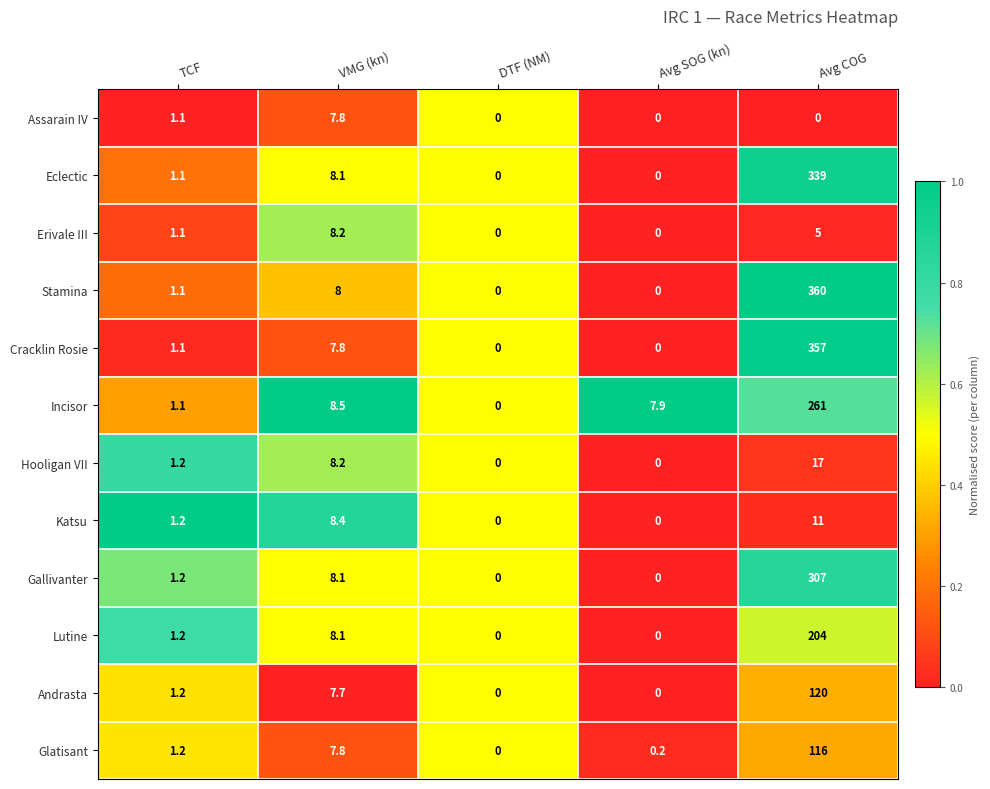

What is the spread (max minus min) of values at TCF?

0.1